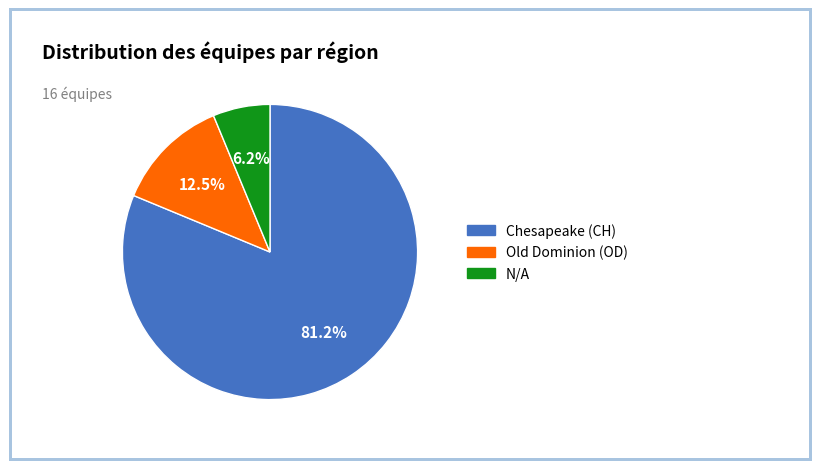

Which category accounts for the majority?

Chesapeake (CH)